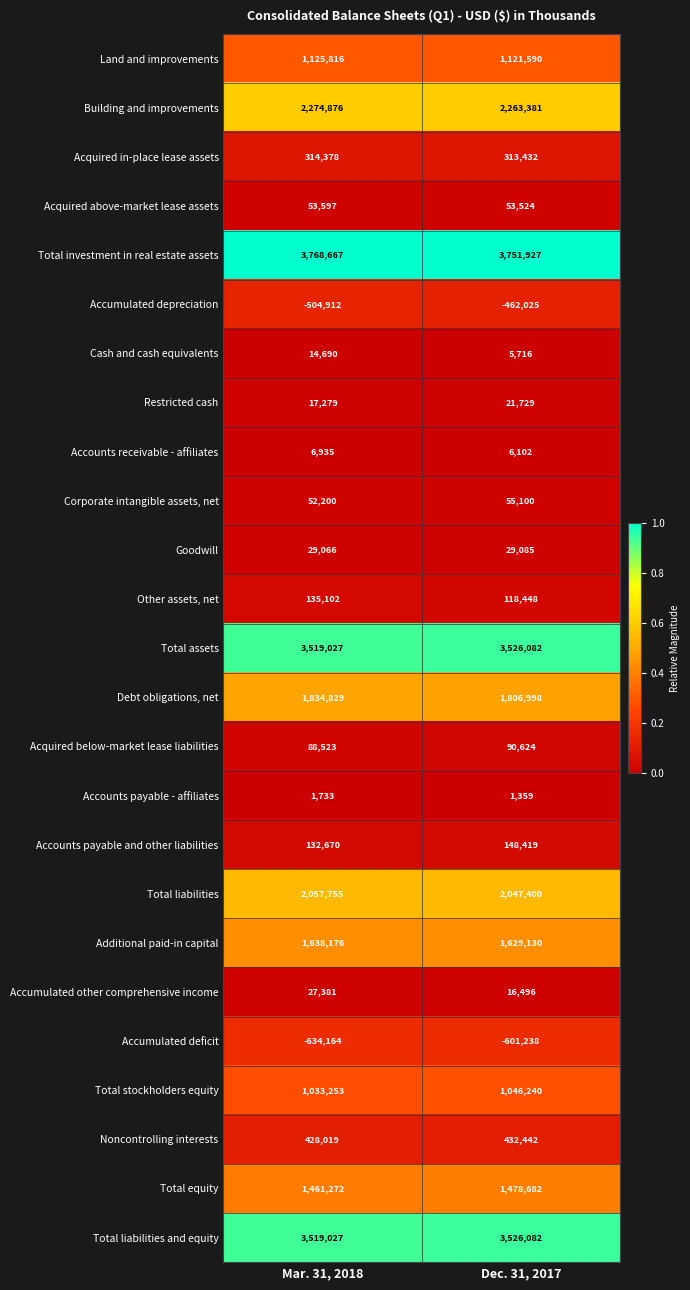

What is the difference between the highest and lowest values at Dec. 31, 2017?

4353165